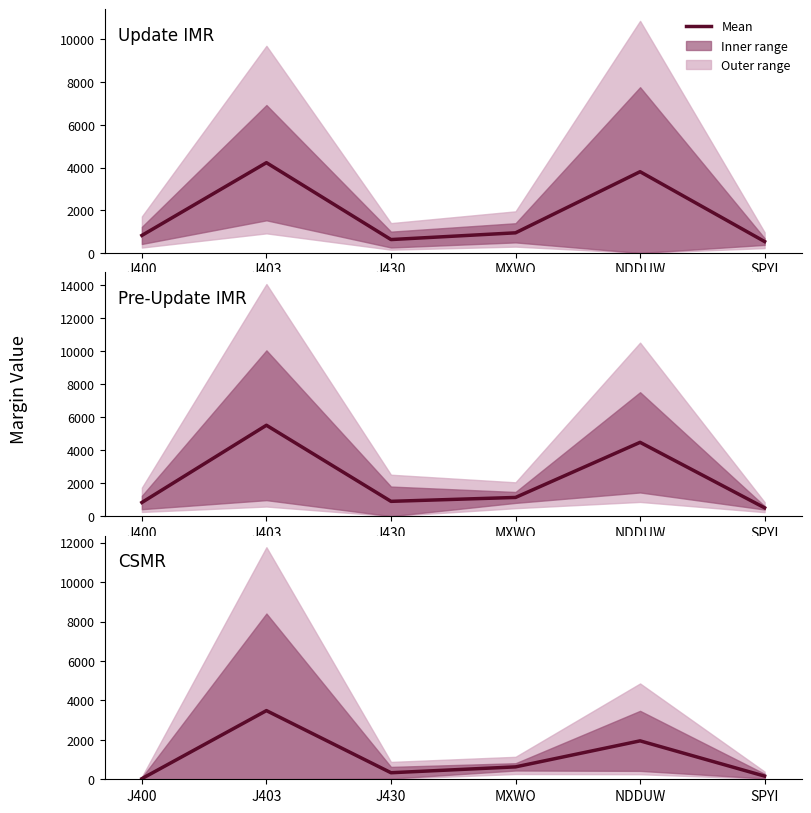

Which has a higher value, NDDUW or J400?

NDDUW